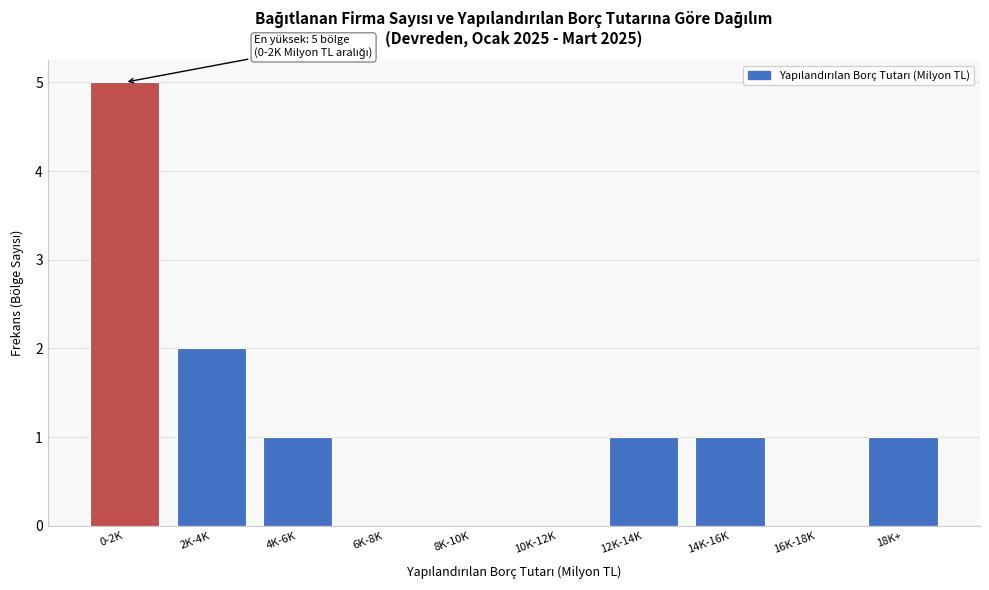

Reading left to right, transcribe all the data shown in this chart.

0-2K=5	2K-4K=2	4K-6K=1	6K-8K=0	8K-10K=0	10K-12K=0	12K-14K=1	14K-16K=1	16K-18K=0	18K+=1